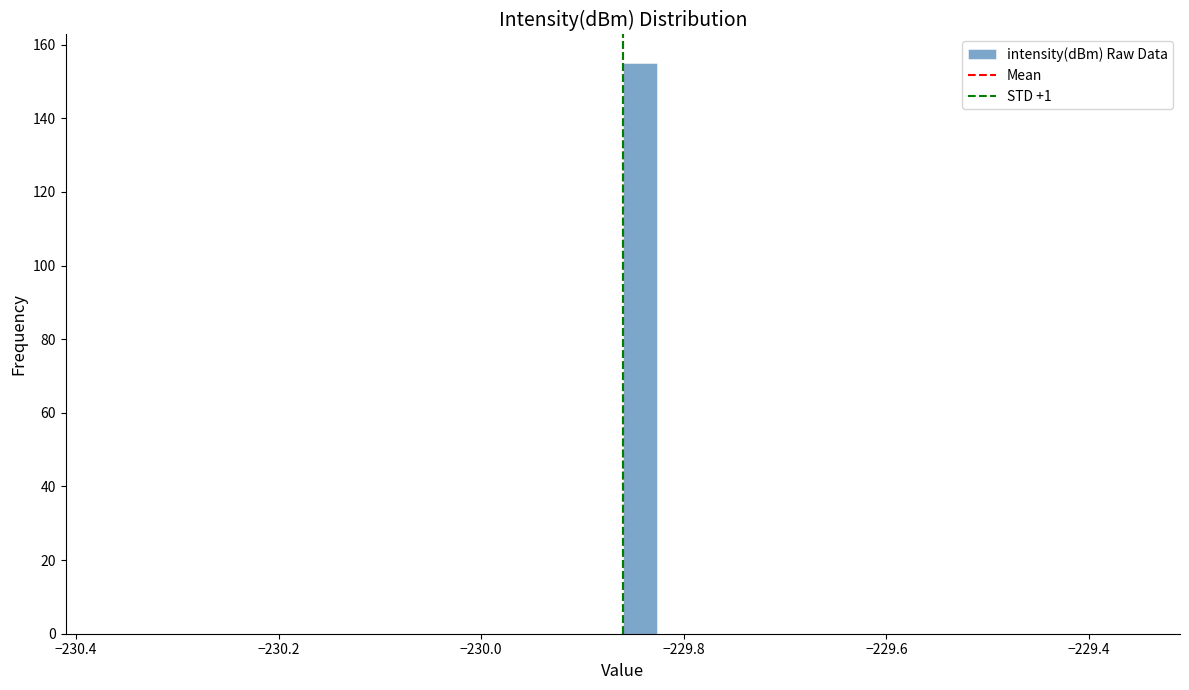

Read against the x-axis, roughly where is the centre of the tallest bar?

-229.84